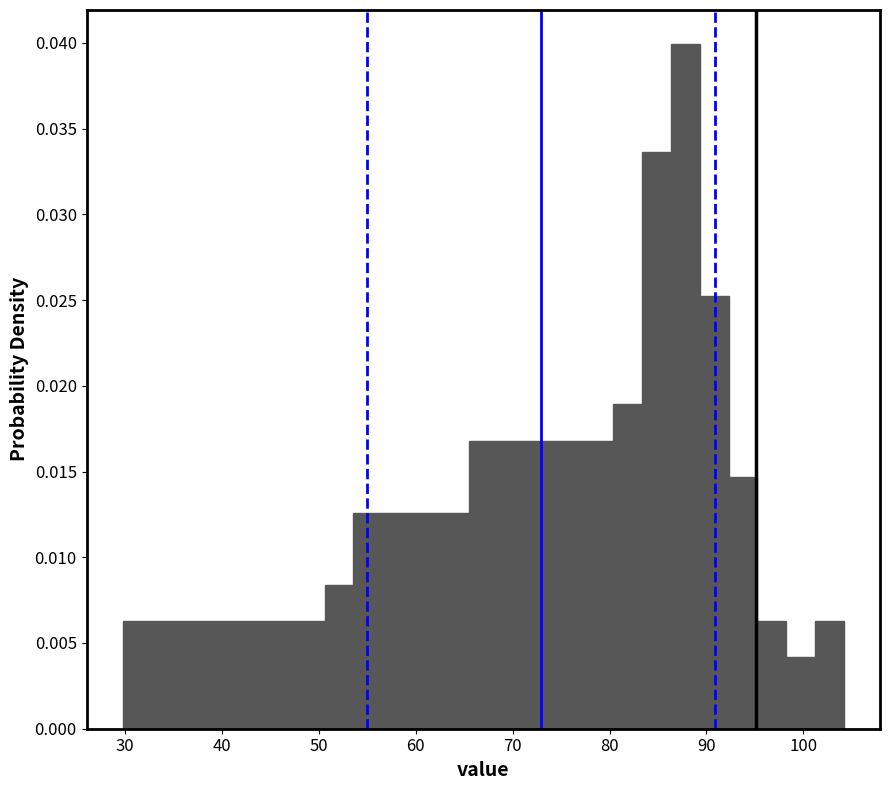

Read against the x-axis, roughly where is the centre of the tallest bar?

88